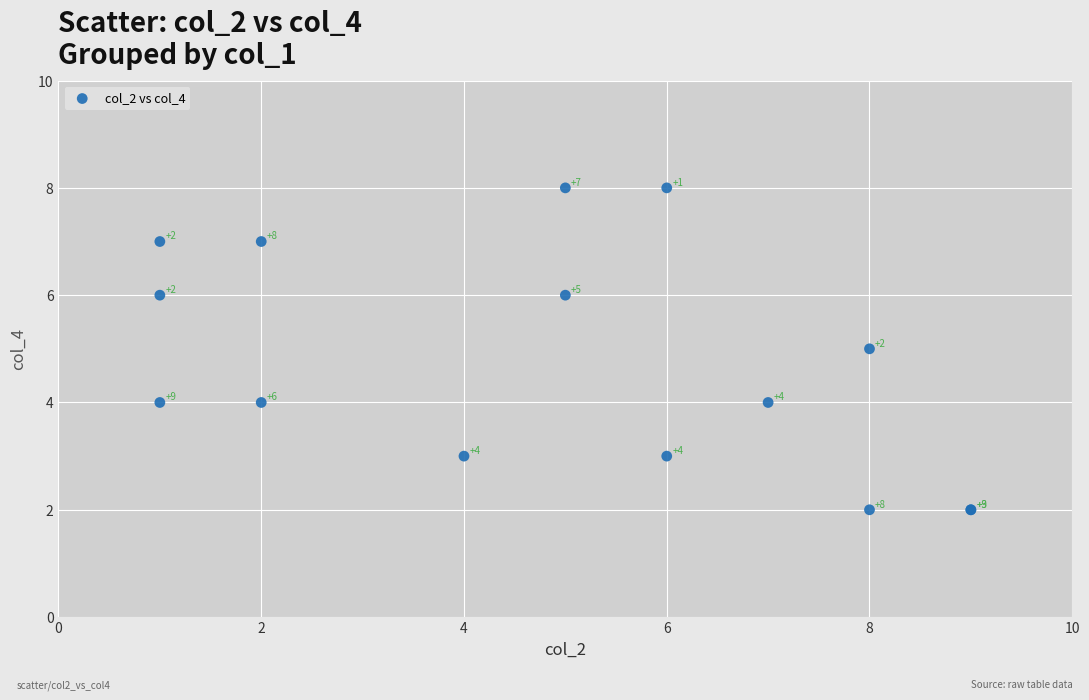

What Y value in the scatter plot is closest to 5?

5